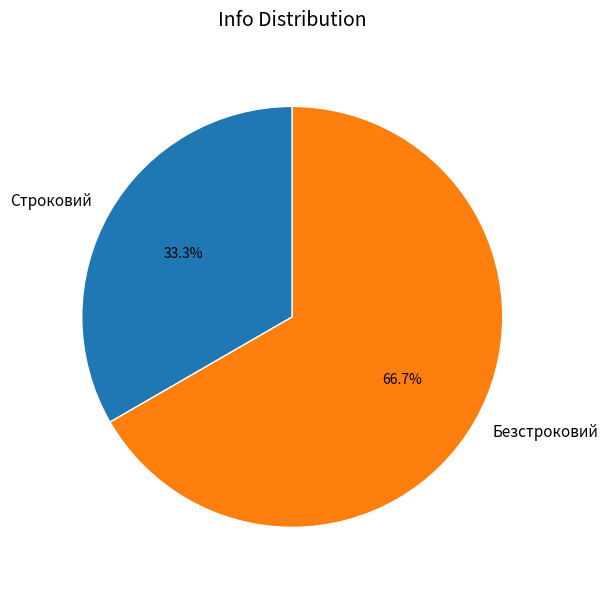

True or false: Строковий accounts for 33% of the total.

True